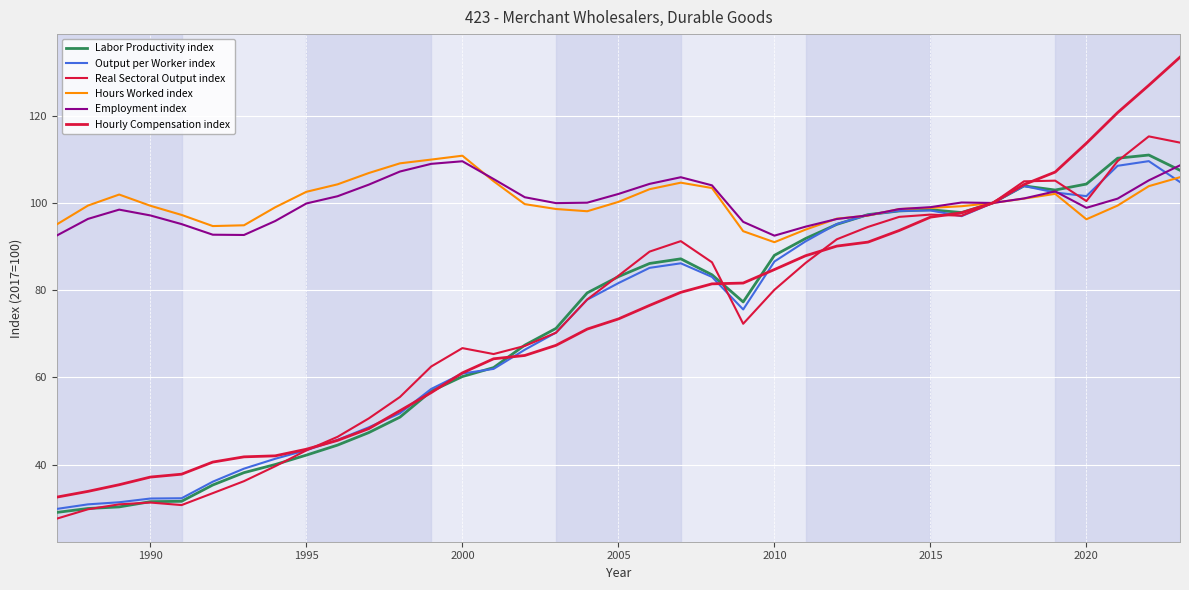

True or false: Hours Worked index and Output per Worker index intersect in this chart.

True